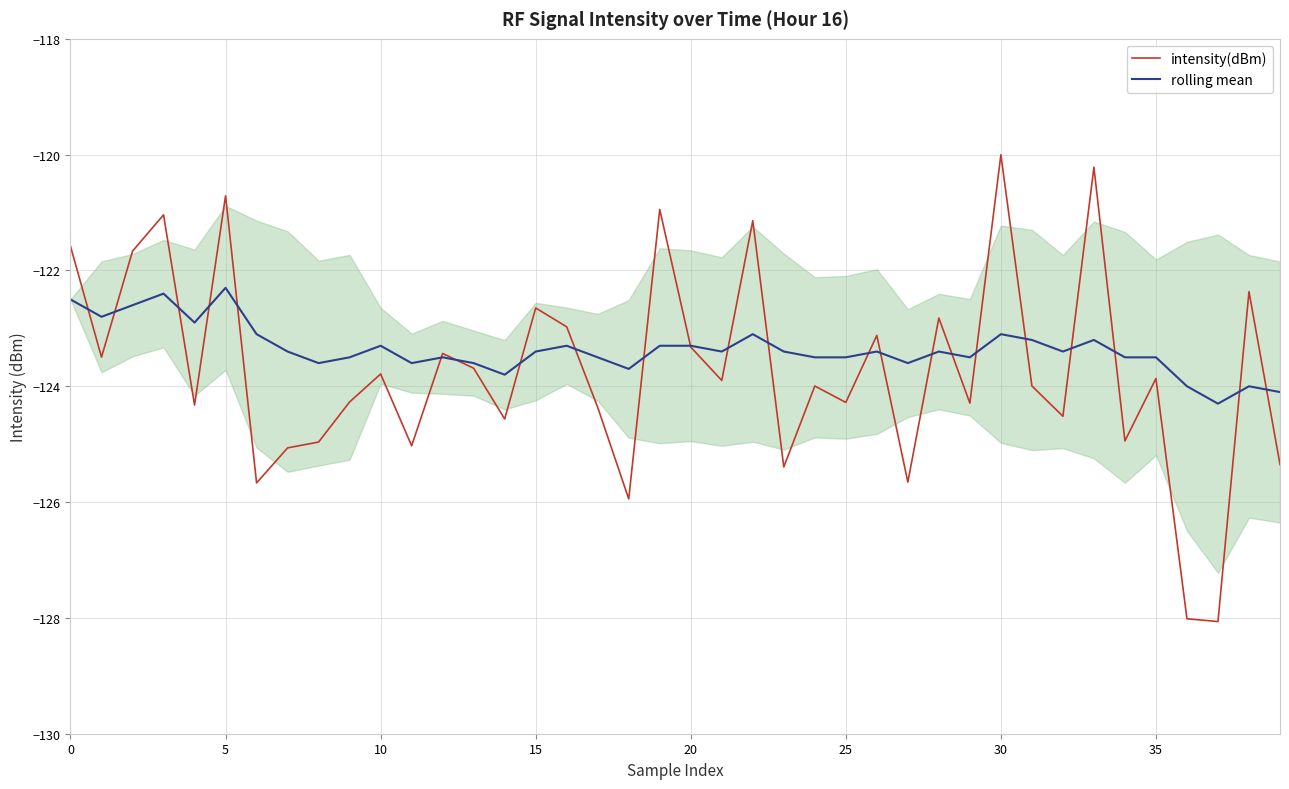

List the series in order of their peak value, highest first.

intensity(dBm), rolling mean